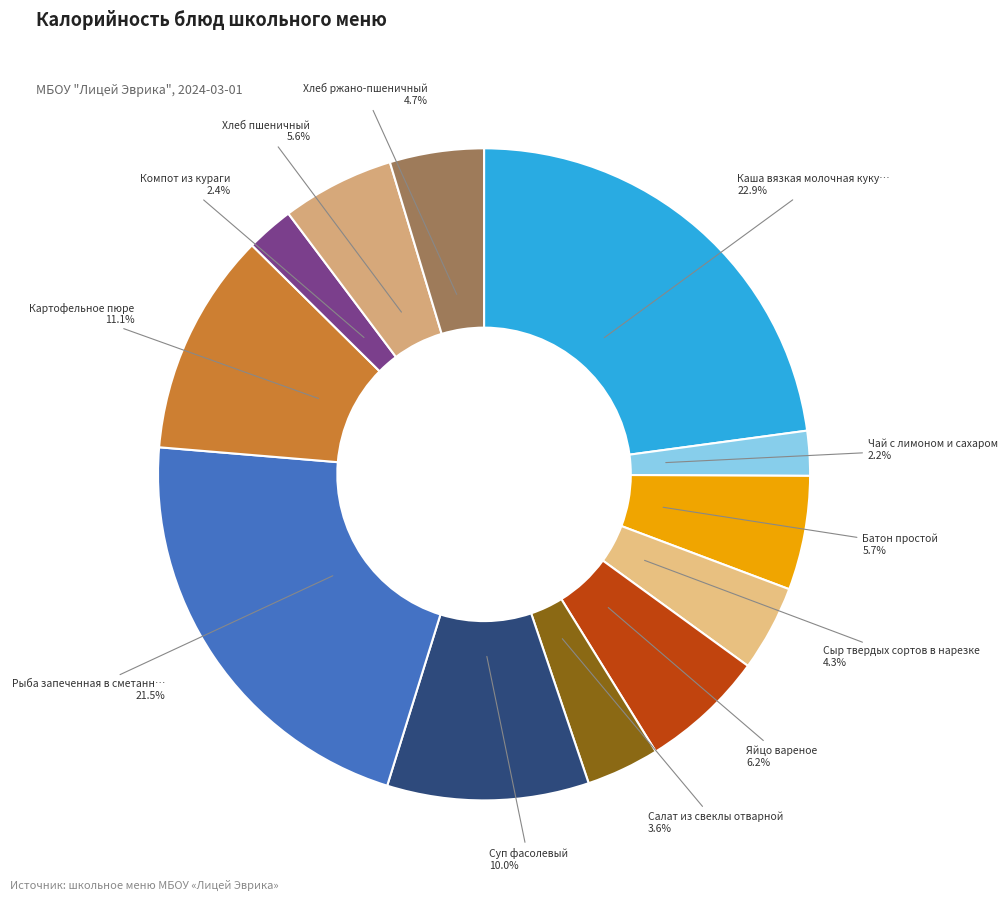

Rank the categories by value from lowest to highest.

Чай с лимоном и сахаром, Компот из кураги, Салат из свеклы отварной, Сыр твердых сортов в нарезке, Хлеб ржано-пшеничный, Хлеб пшеничный, Батон простой, Яйцо вареное, Суп фасолевый, Картофельное пюре, Рыба запеченная в сметанном соусе, Каша вязкая молочная кукурузная